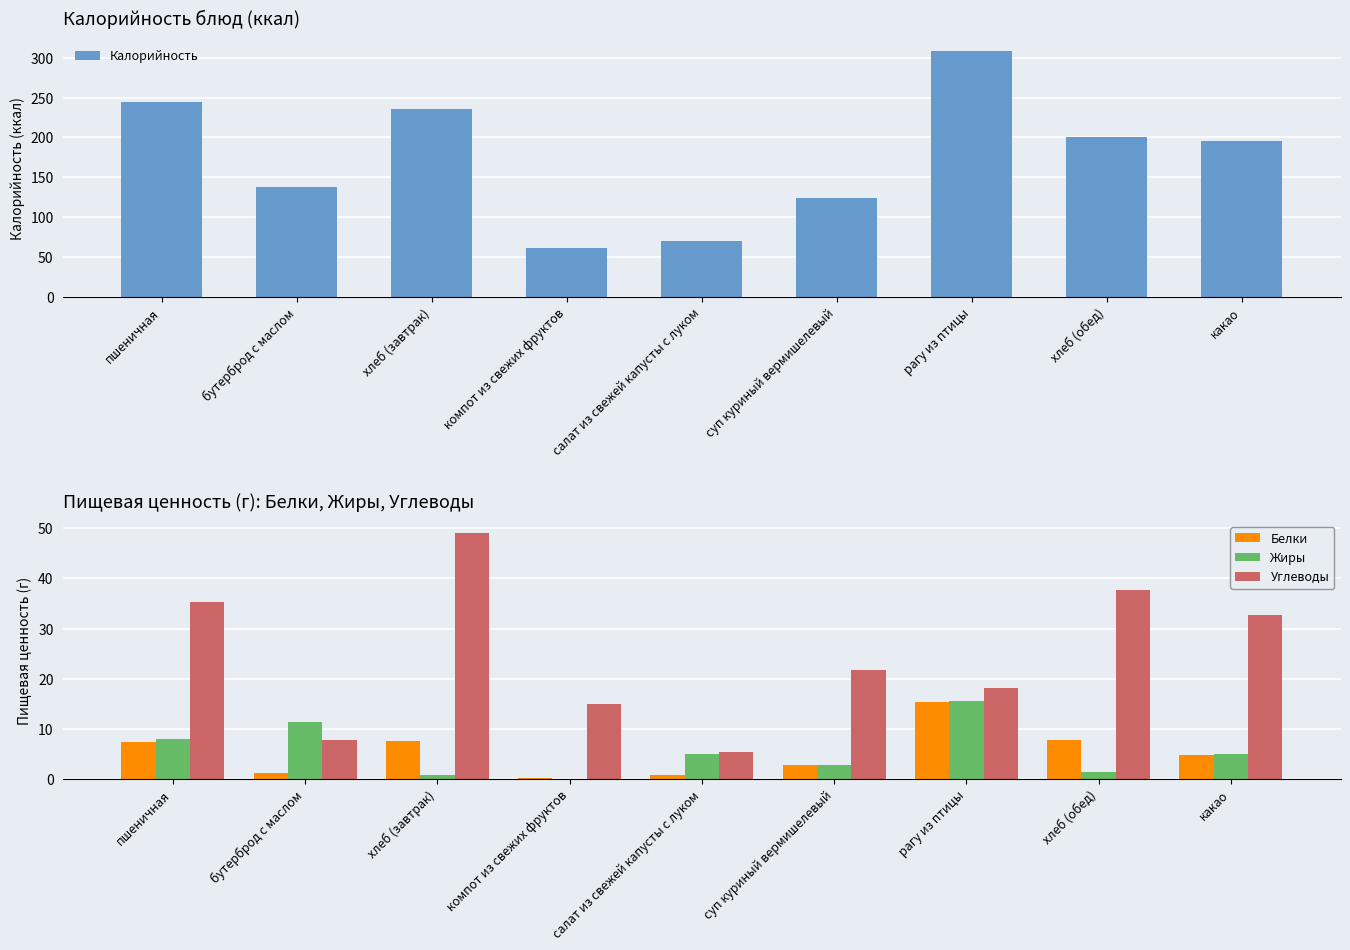

True or false: Углеводы has a value of 73.7 at хлеб (завтрак).

False